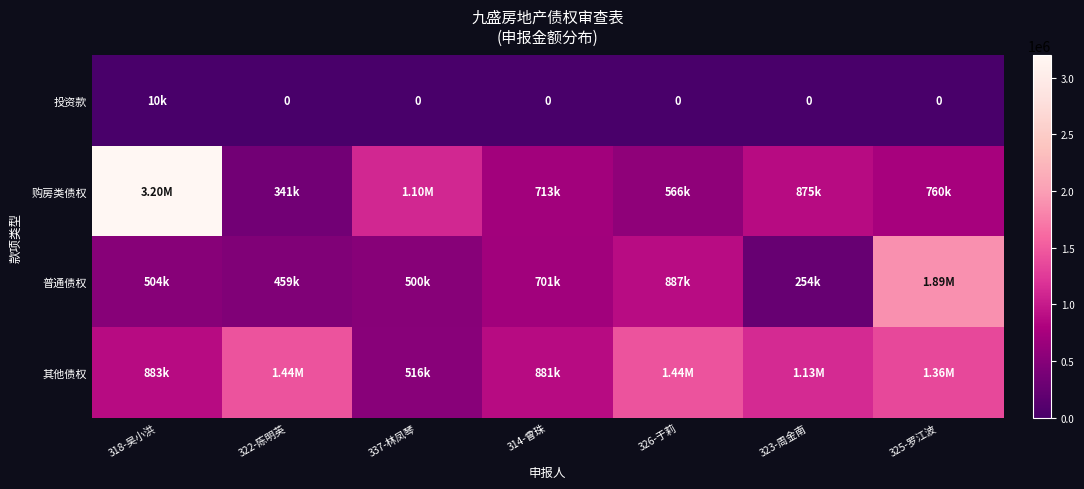

How many values in the 普通债权 series exceed 503868?

3